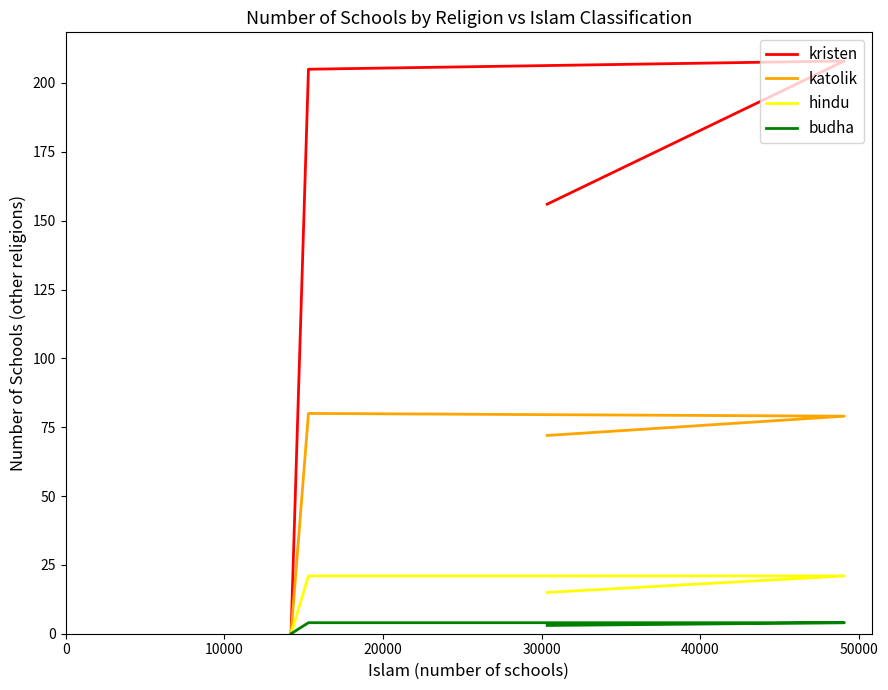

Does the chart have visible grid lines?

No